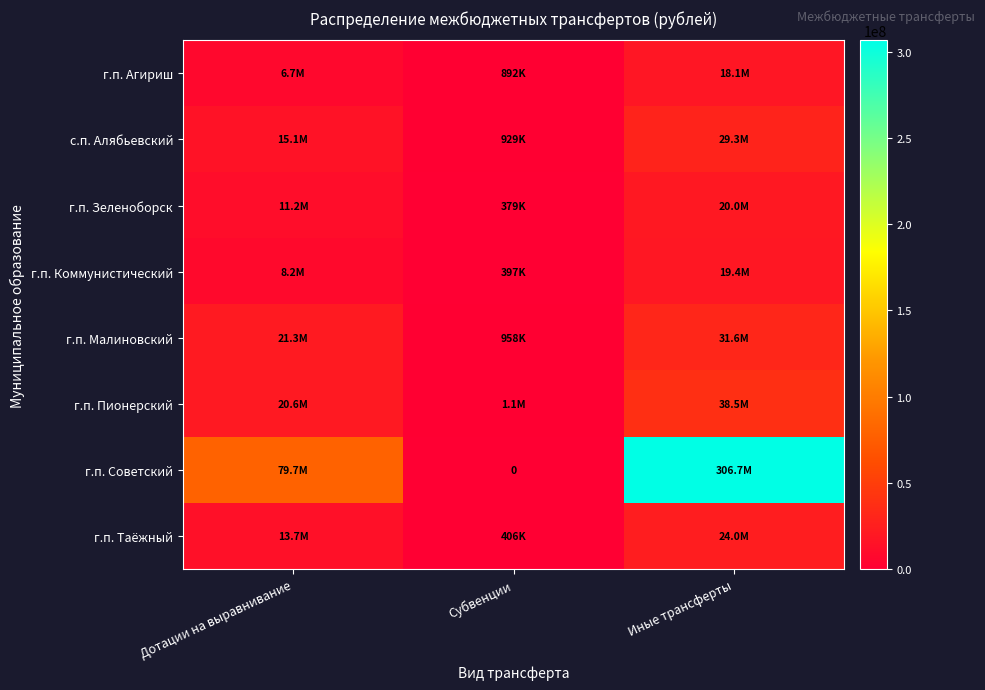

At which label is с.п. Алябьевский closest to 15111042?

Дотации на выравнивание